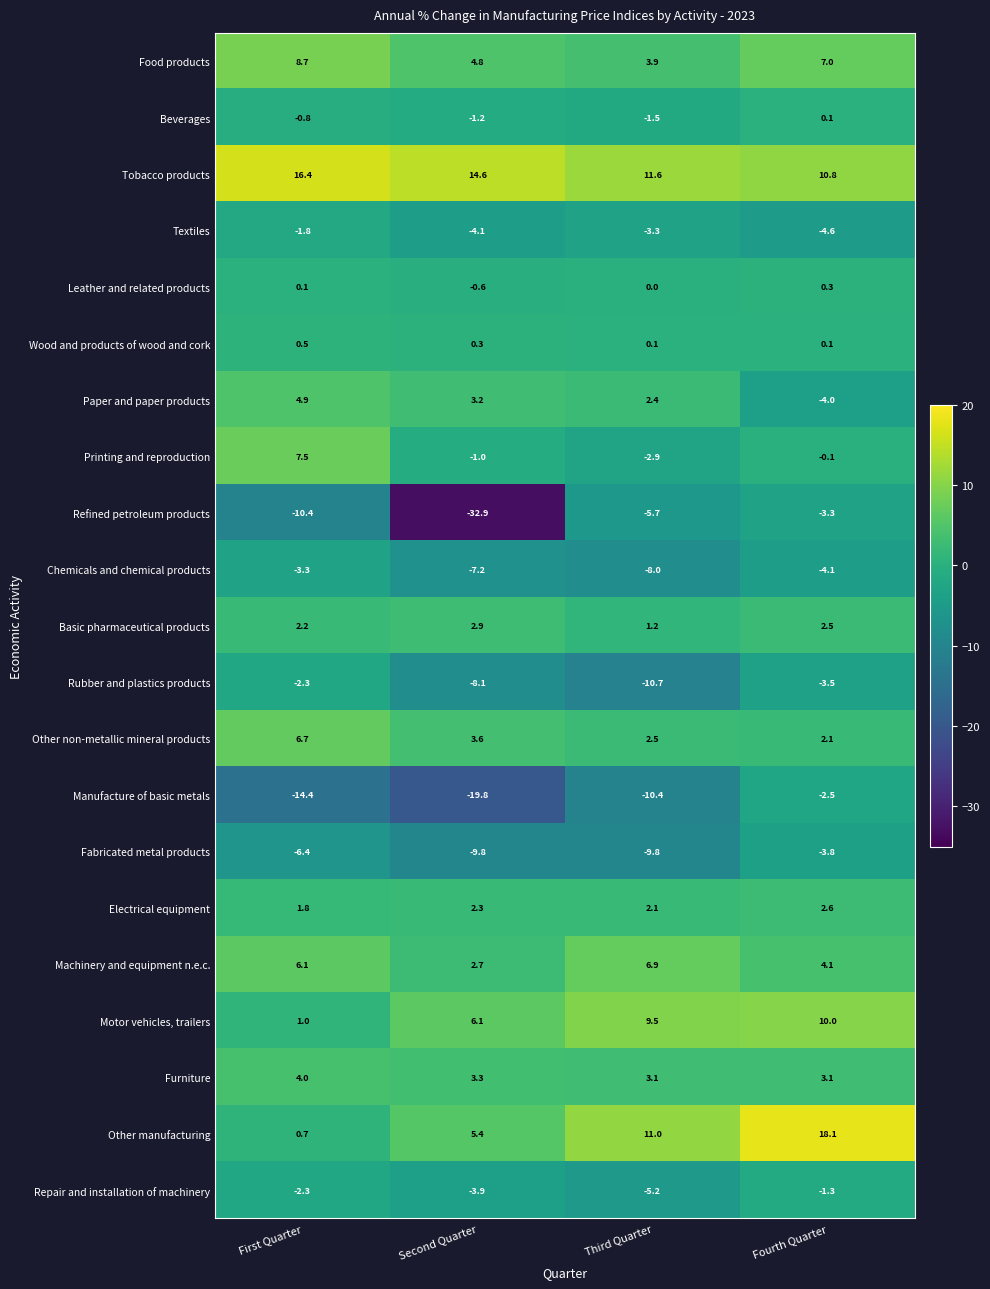

Which series has the largest range (max minus min)?

Refined petroleum products